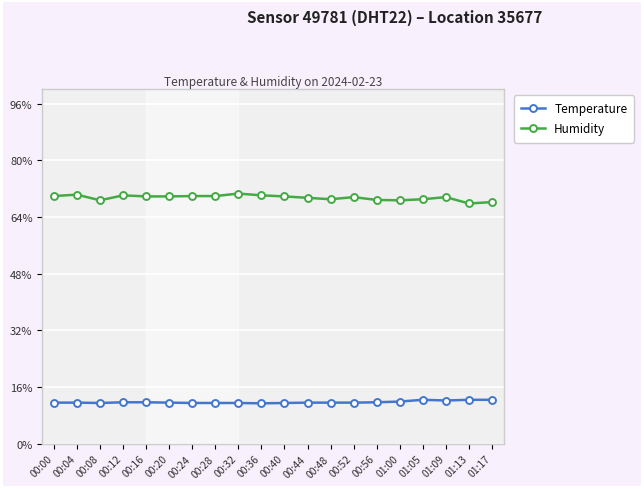

What is the lowest value of the Temperature series?

11.4